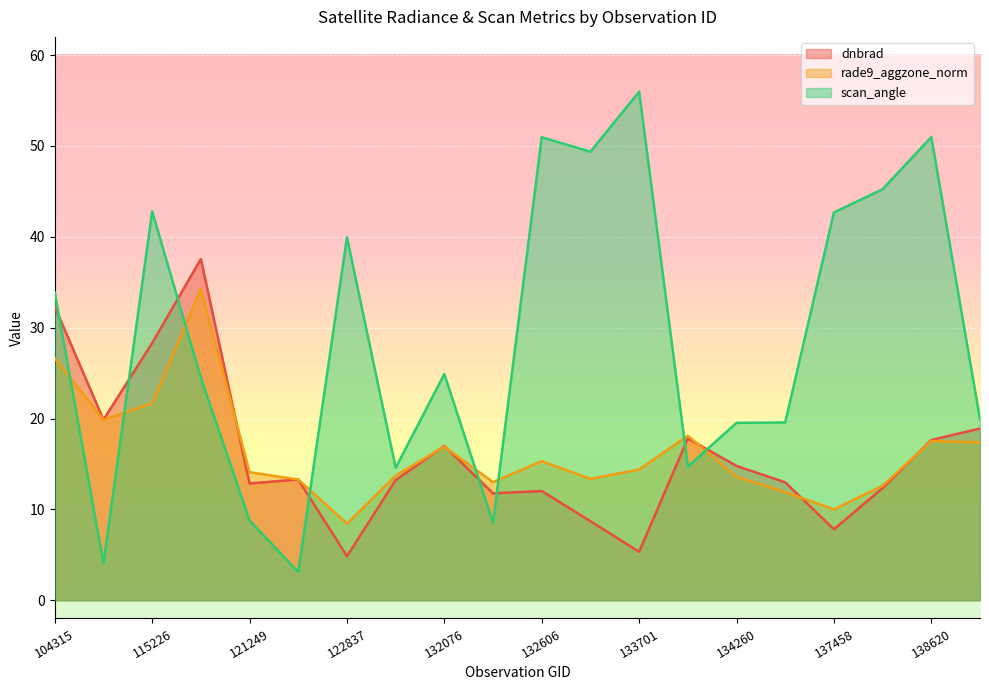

After their last crossing, which series has the higher values: dnbrad or scan_angle?

scan_angle